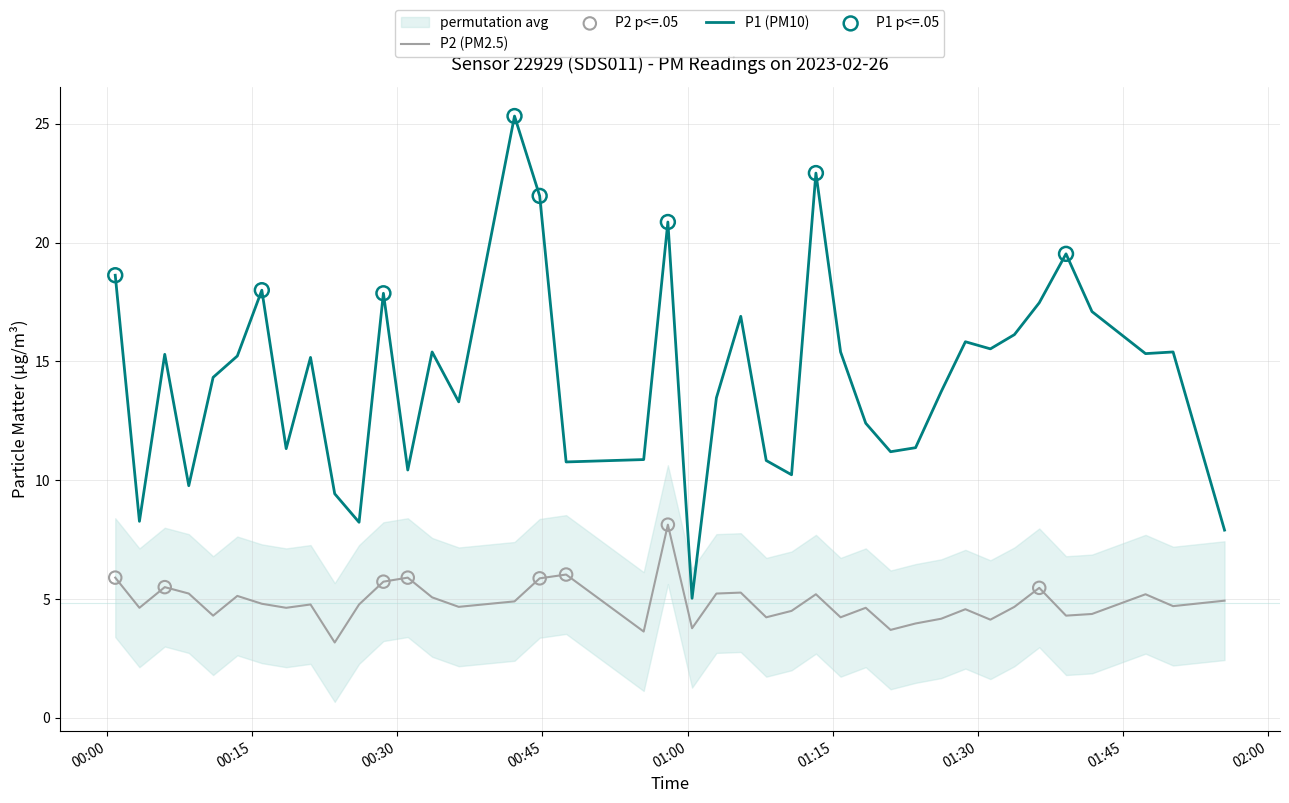

Which series contains the highest Y value?

P1